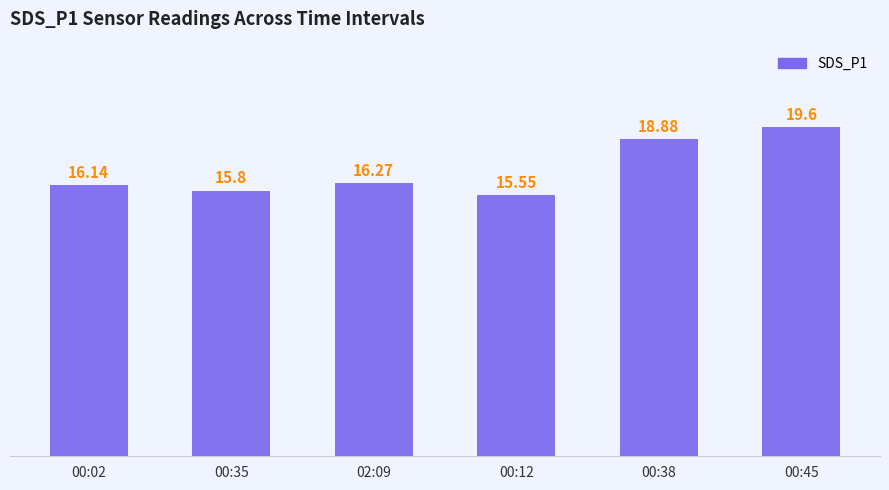

Reading left to right, what are all the values shown in this chart?

00:02=16.1	00:35=15.8	02:09=16.3	00:12=15.6	00:38=18.9	00:45=19.6